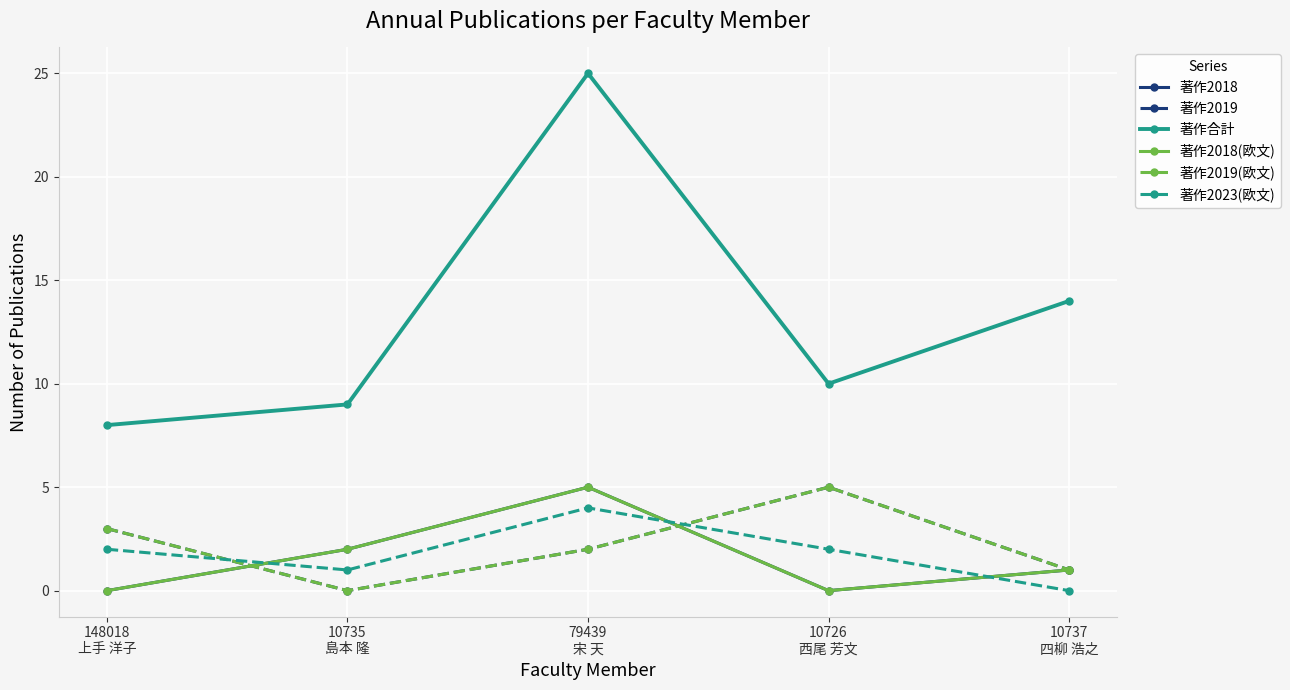

Is this an area chart (filled region under the line)?

No